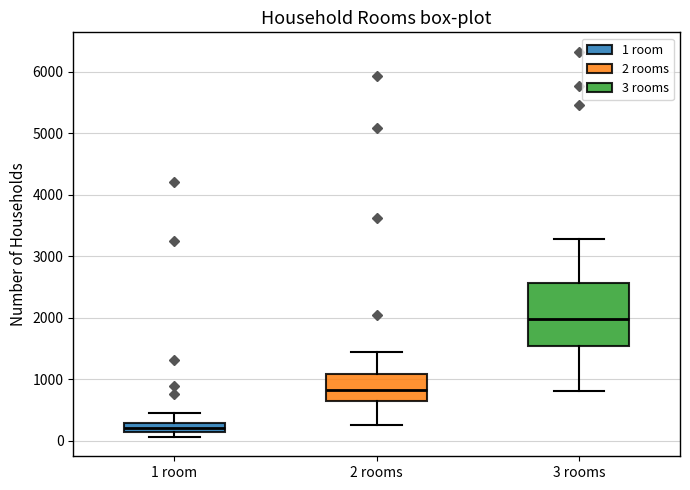

Which box is the tallest, from its lower edge to its upper edge?

3 rooms